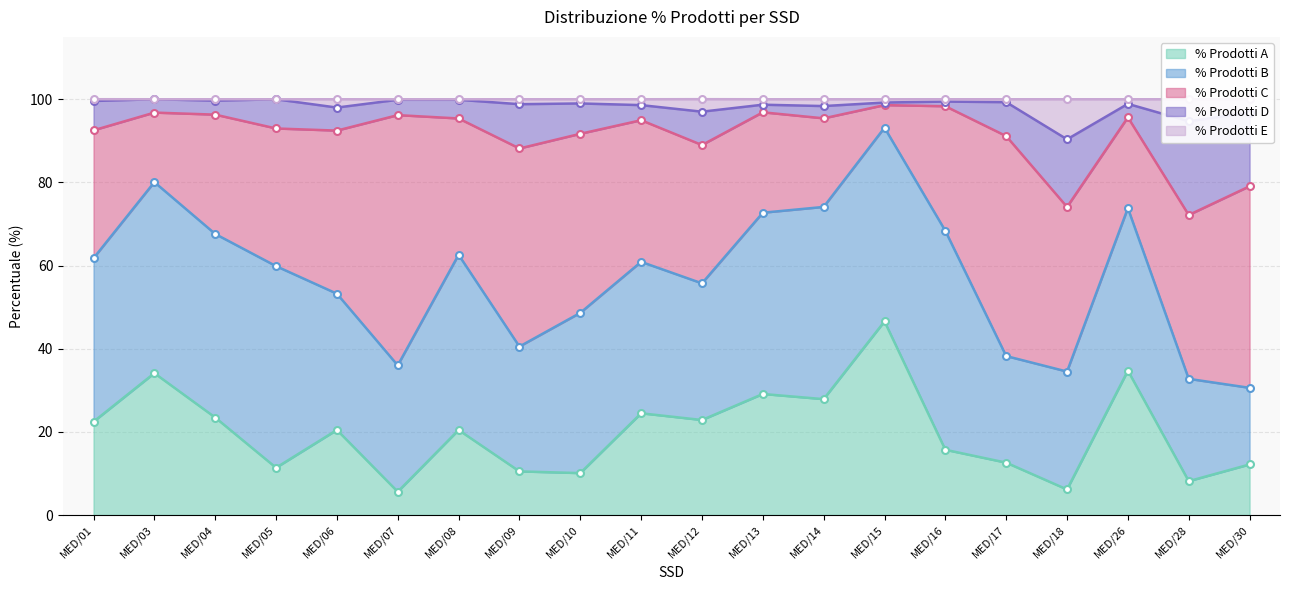

True or false: % Prodotti B has more than 0 points higher than both neighbors.

True